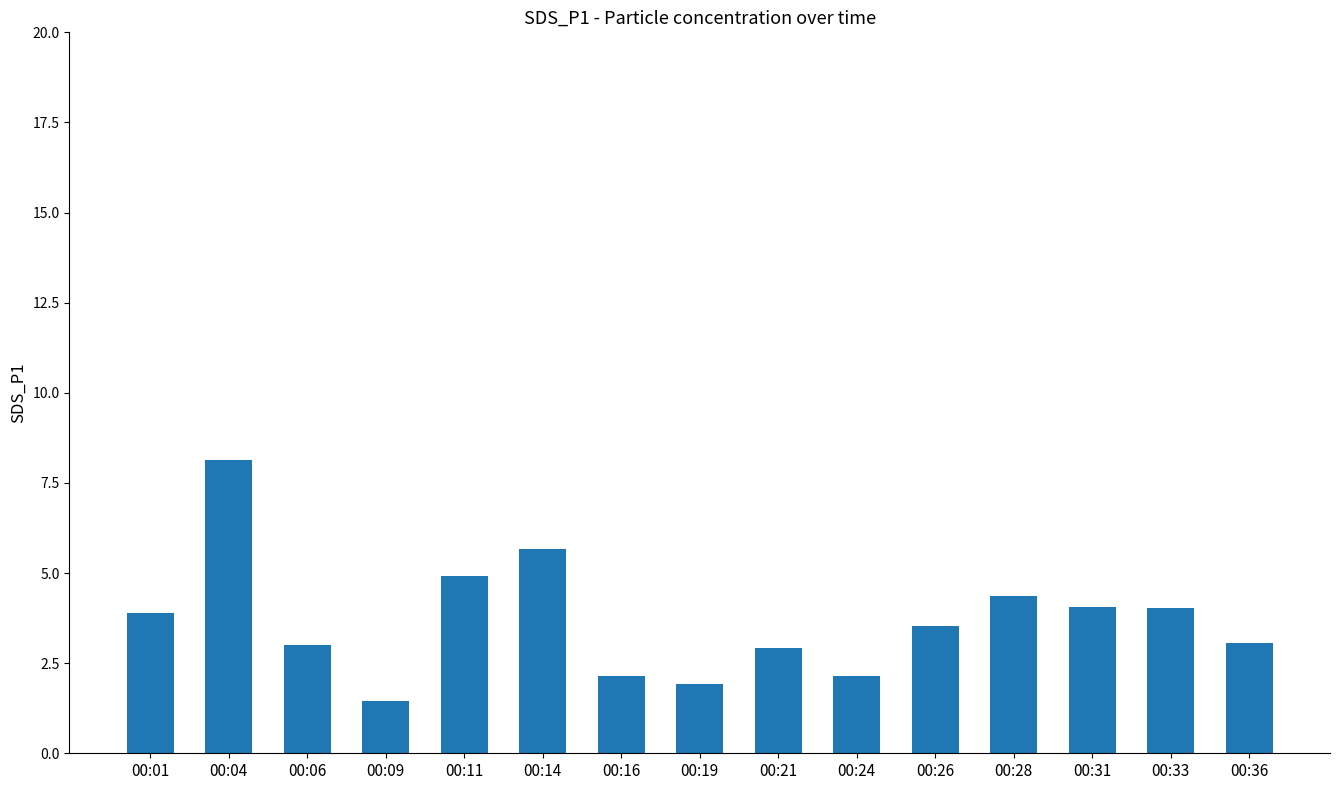

What is the difference between the maximum and minimum values?

6.7